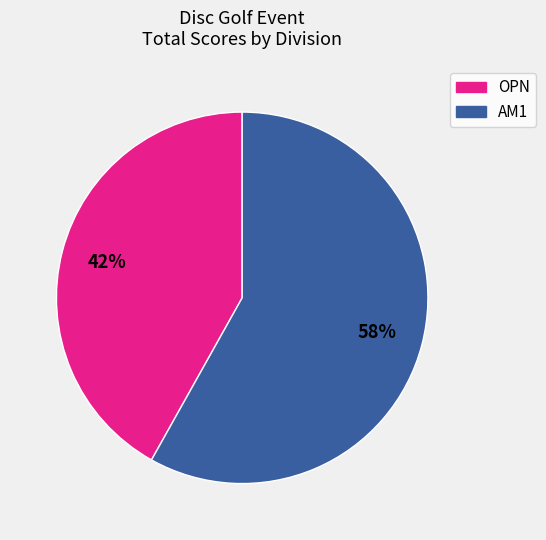

Between OPN and AM1, which is larger?

AM1